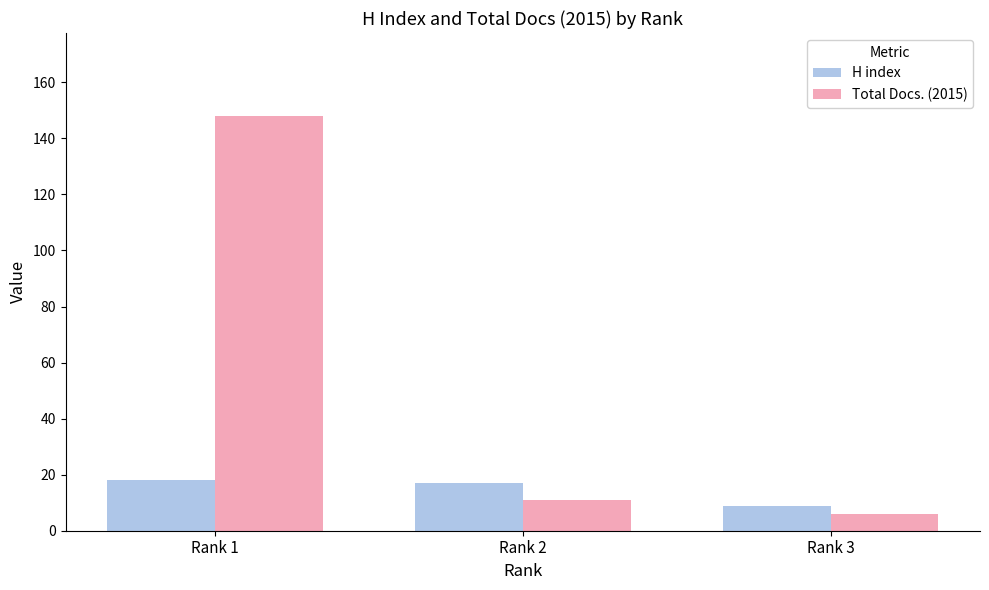

The Total Docs. (2015) series shows 253 at Rank 1. True or false?

False